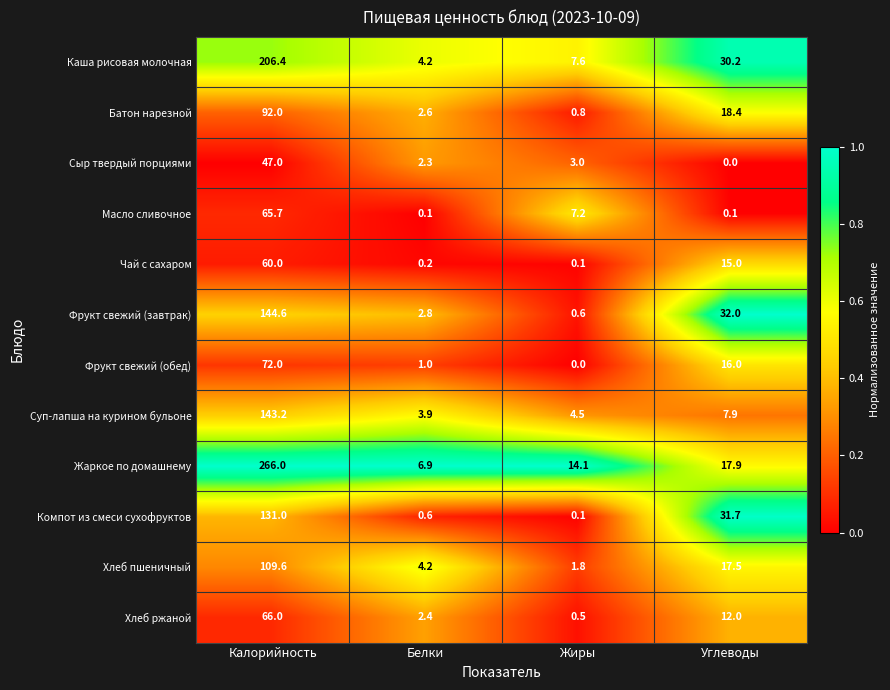

Which series has the widest spread of values?

Жаркое по домашнему